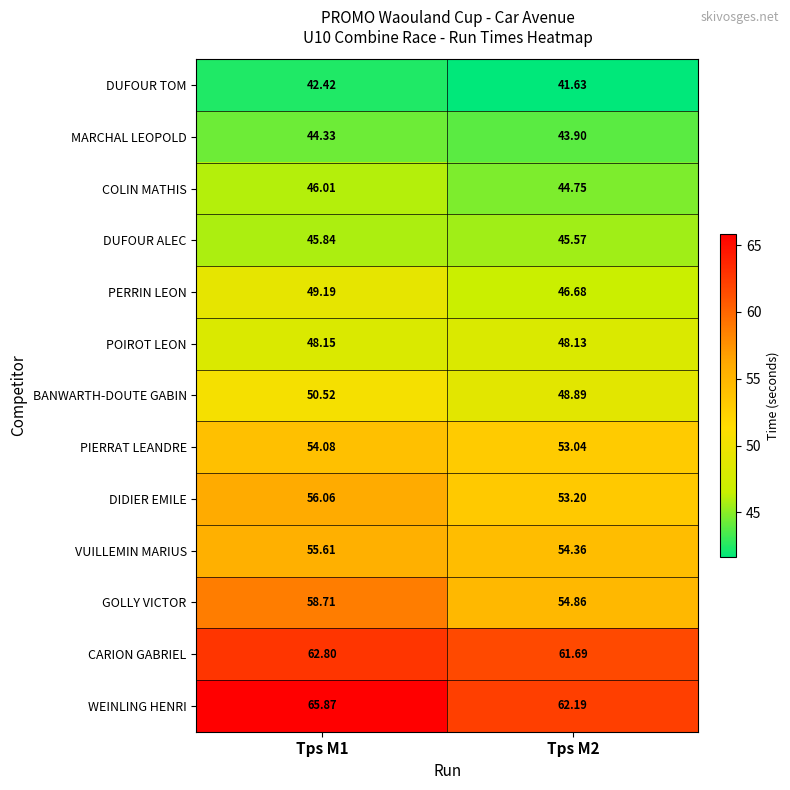

Which series has the widest spread of values?

GOLLY VICTOR